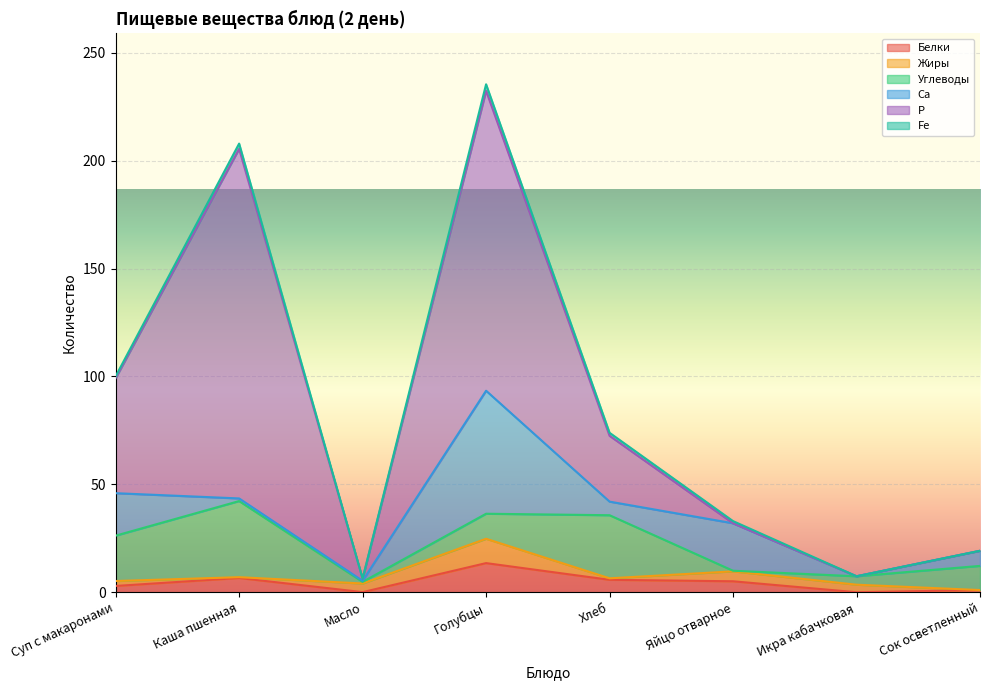

Which series changed the most between Голубцы and Сок осветленный?

Р